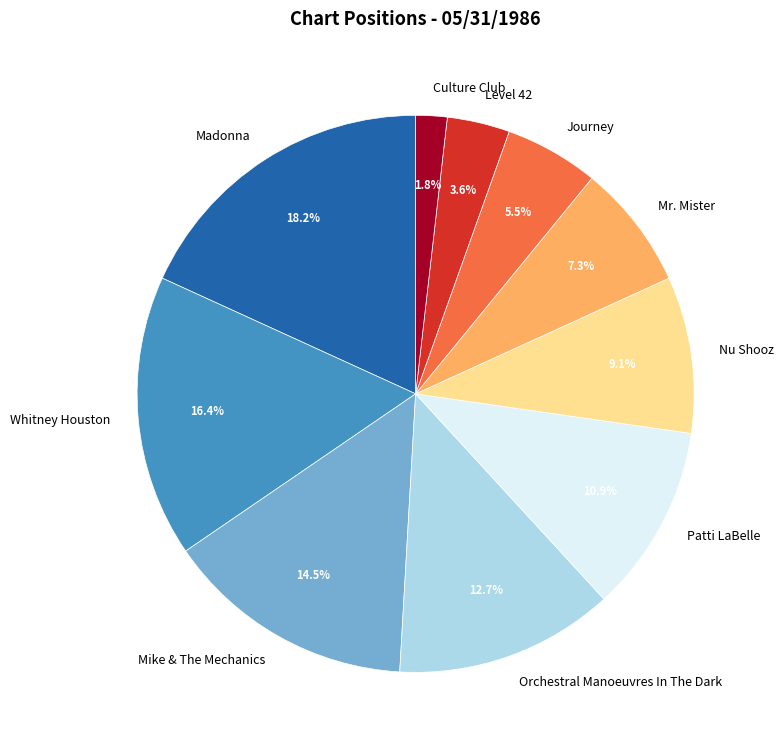

Is the sum of Orchestral Manoeuvres In The Dark and Mike & The Mechanics greater than half?

No